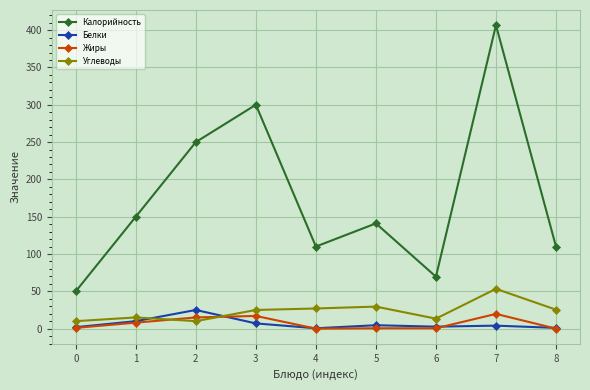

Which label corresponds to the largest value in the chart?

7